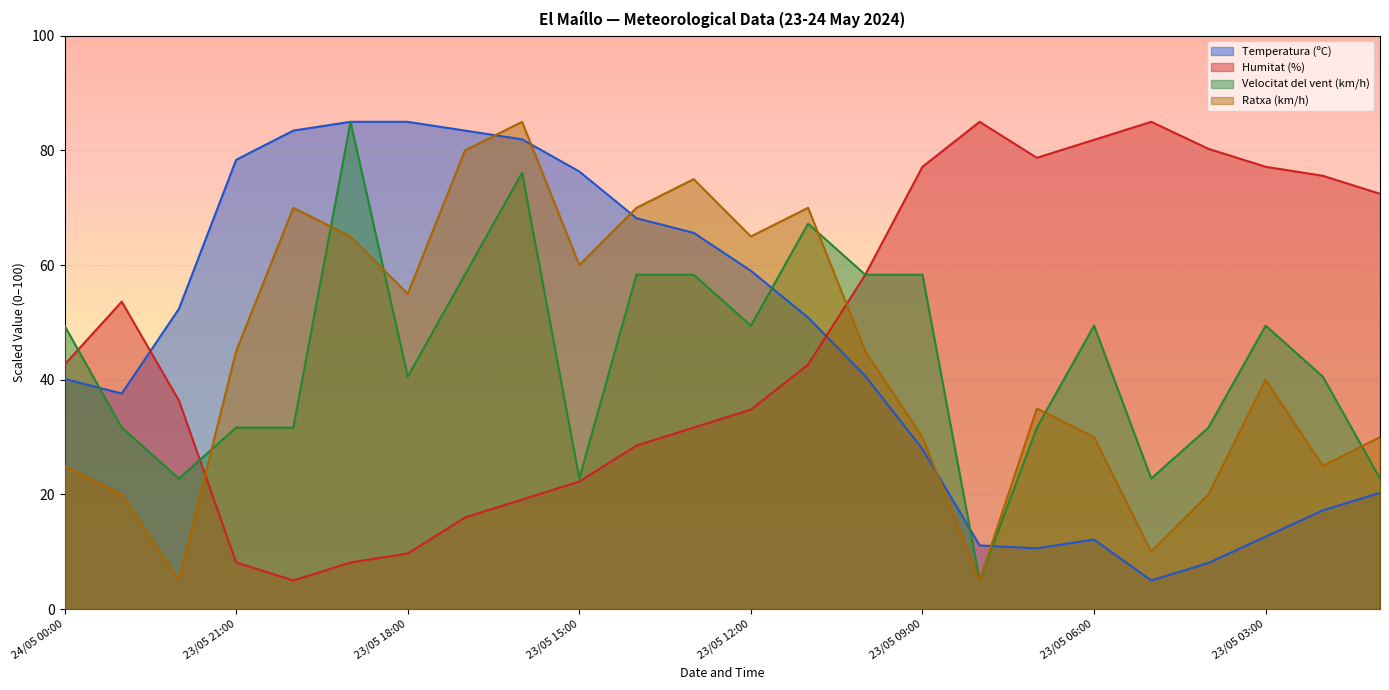

Reading right to left, list all the values displayed in this chart.

Temperatura (ºC): 23/05 01:00=20.3	23/05 02:00=17.2	23/05 03:00=12.6	23/05 04:00=8.1	23/05 05:00=5.0	23/05 06:00=12.1	23/05 07:00=10.6	23/05 08:00=11.1	23/05 09:00=27.9	23/05 10:00=40.7	23/05 11:00=50.9	23/05 12:00=59.0	23/05 13:00=65.6	23/05 14:00=68.2	23/05 15:00=76.3	23/05 16:00=81.9	23/05 17:00=83.5	23/05 18:00=85.0	23/05 19:00=85.0	23/05 20:00=83.5	23/05 21:00=78.4	23/05 22:00=52.4	23/05 23:00=37.6	24/05 00:00=40.2
Humitat (%): 23/05 01:00=72.5	23/05 02:00=75.6	23/05 03:00=77.2	23/05 04:00=80.3	23/05 05:00=85.0	23/05 06:00=81.9	23/05 07:00=78.7	23/05 08:00=85.0	23/05 09:00=77.2	23/05 10:00=58.3	23/05 11:00=42.6	23/05 12:00=34.8	23/05 13:00=31.7	23/05 14:00=28.5	23/05 15:00=22.3	23/05 16:00=19.1	23/05 17:00=16.0	23/05 18:00=9.7	23/05 19:00=8.1	23/05 20:00=5.0	23/05 21:00=8.1	23/05 22:00=36.4	23/05 23:00=53.6	24/05 00:00=42.6
Velocitat del vent (km/h): 23/05 01:00=22.8	23/05 02:00=40.6	23/05 03:00=49.4	23/05 04:00=31.7	23/05 05:00=22.8	23/05 06:00=49.4	23/05 07:00=31.7	23/05 08:00=5.0	23/05 09:00=58.3	23/05 10:00=58.3	23/05 11:00=67.2	23/05 12:00=49.4	23/05 13:00=58.3	23/05 14:00=58.3	23/05 15:00=22.8	23/05 16:00=76.1	23/05 17:00=58.3	23/05 18:00=40.6	23/05 19:00=85.0	23/05 20:00=31.7	23/05 21:00=31.7	23/05 22:00=22.8	23/05 23:00=31.7	24/05 00:00=49.4
Ratxa (km/h): 23/05 01:00=30.0	23/05 02:00=25.0	23/05 03:00=40.0	23/05 04:00=20.0	23/05 05:00=10.0	23/05 06:00=30.0	23/05 07:00=35.0	23/05 08:00=5.0	23/05 09:00=30.0	23/05 10:00=45.0	23/05 11:00=70.0	23/05 12:00=65.0	23/05 13:00=75.0	23/05 14:00=70.0	23/05 15:00=60.0	23/05 16:00=85.0	23/05 17:00=80.0	23/05 18:00=55.0	23/05 19:00=65.0	23/05 20:00=70.0	23/05 21:00=45.0	23/05 22:00=5.0	23/05 23:00=20.0	24/05 00:00=25.0